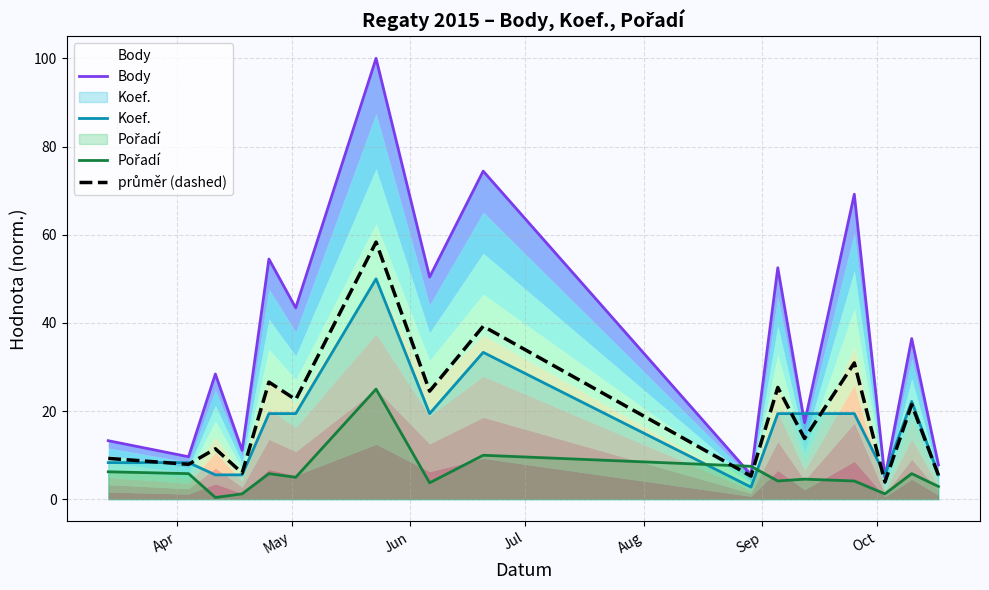

Reading right to left, transcribe all the data shown in this chart.

Body: 7.8	36.5	5.0	69.2	17.4	52.5	5.6	74.4	50.4	100.0	43.4	54.5	11.1	28.4	9.7	13.3
Koef.: 5.6	22.2	5.6	19.4	19.4	19.4	2.8	33.3	19.4	50.0	19.4	19.4	5.6	5.6	8.3	8.3
Pořadí: 2.9	5.8	1.2	4.2	4.6	4.2	7.5	10.0	3.8	25.0	5.0	5.8	1.2	0.4	5.8	6.2
průměr (dashed): 5.4	21.5	3.9	30.9	13.8	25.4	5.3	39.3	24.5	58.3	22.6	26.6	6.0	11.5	7.9	9.3